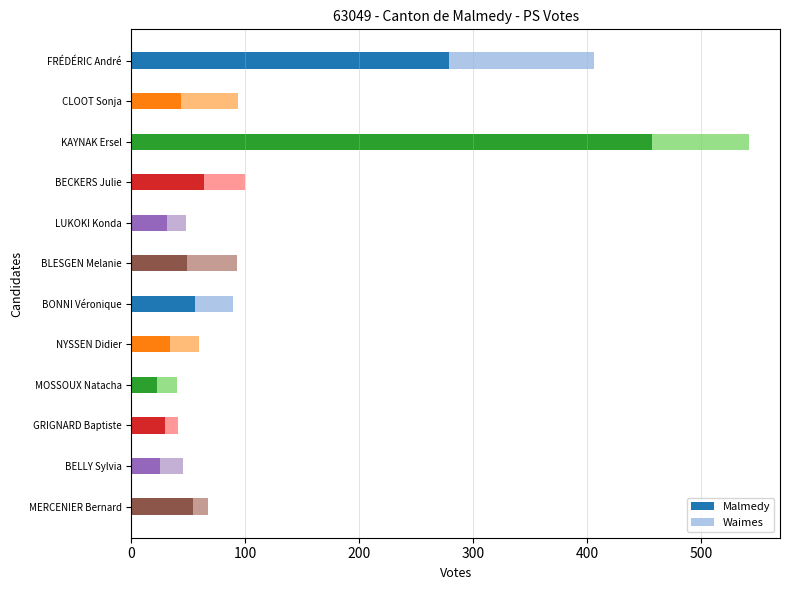

Read the Malmedy value at BONNI Véronique.

56